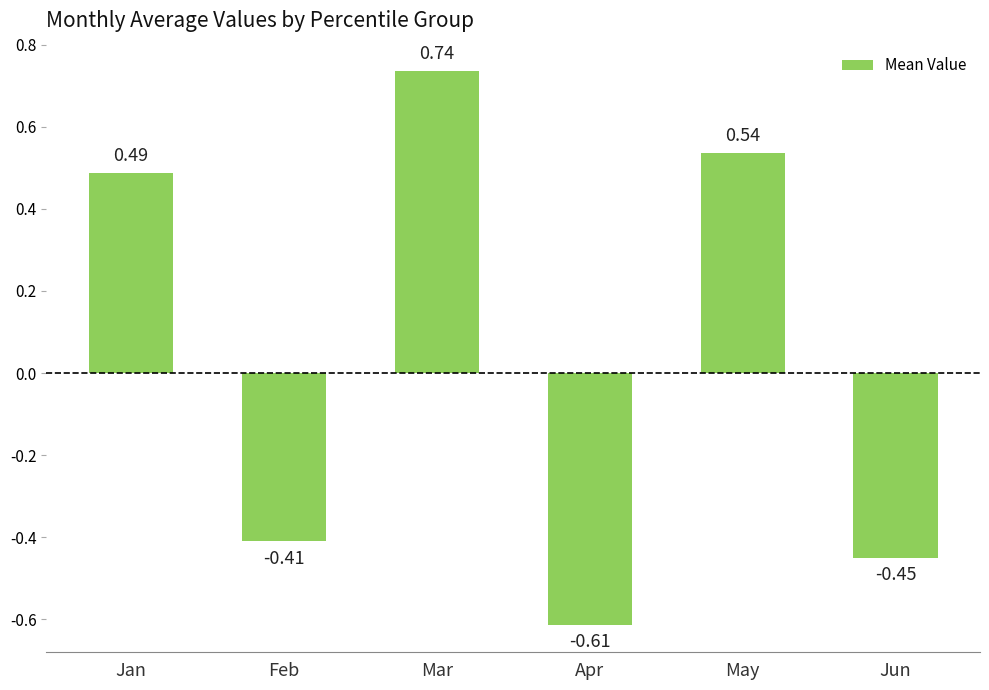

List the labels in order of value, largest first.

Mar, May, Jan, Feb, Jun, Apr